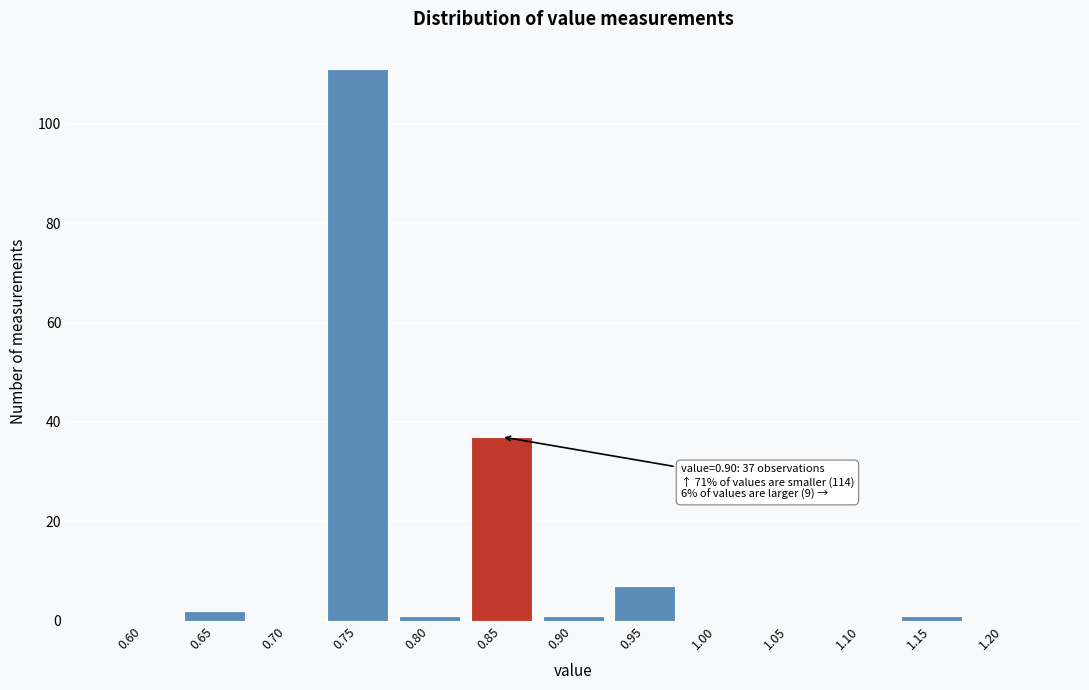

Reading left to right, what are all the values shown in this chart?

0.60=0	0.65=2	0.70=0	0.75=111	0.80=1	0.85=37	0.90=1	0.95=7	1.00=0	1.05=0	1.10=0	1.15=1	1.20=0